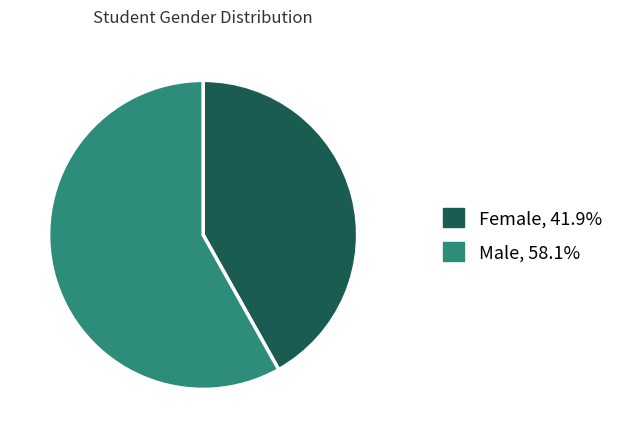

Does any single category account for the majority?

Yes